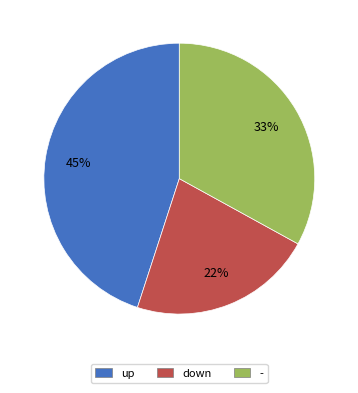

How many slices are in this pie chart?

3